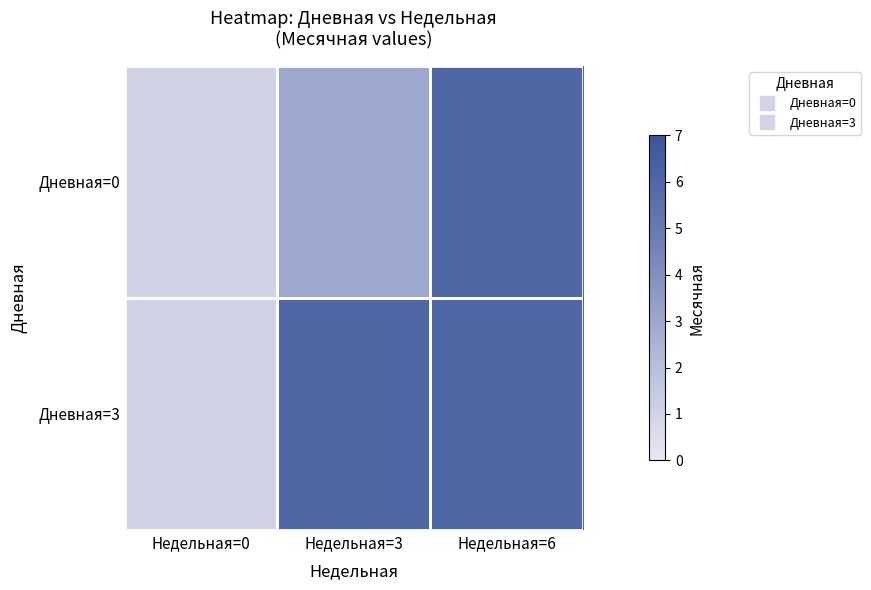

At Недельная=6, list the series in order from largest to smallest.

Дневная=0, Дневная=3